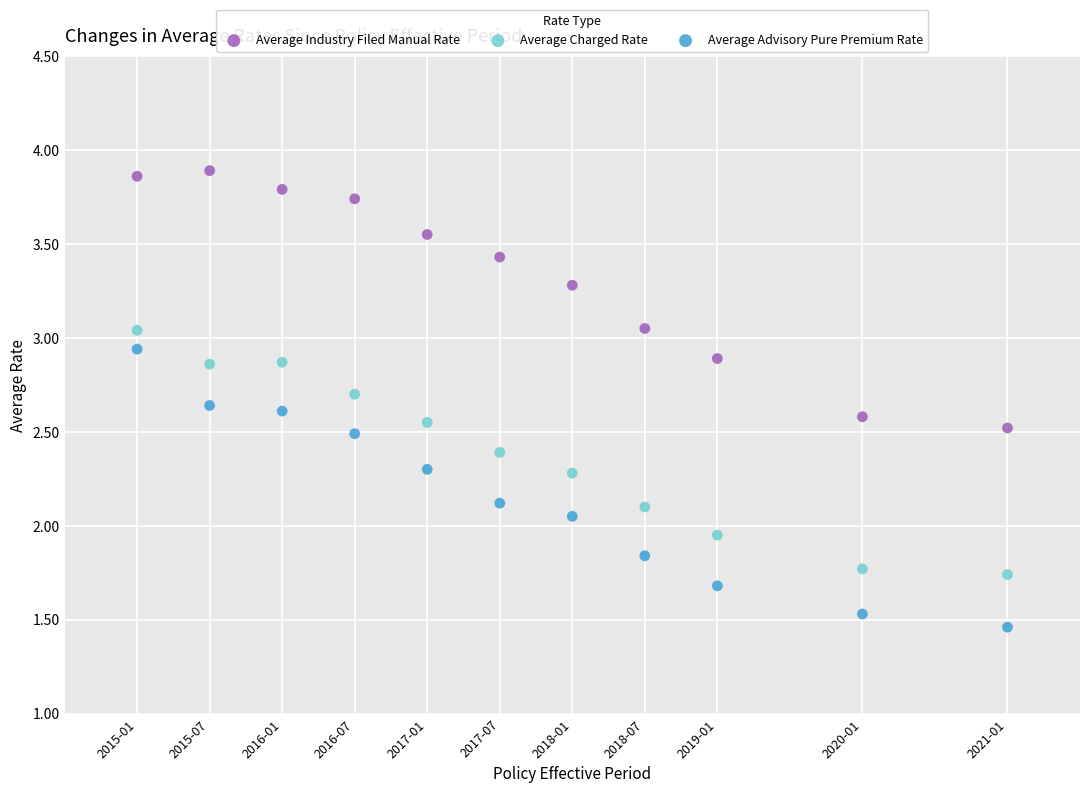

Which series has the largest Y range (max minus min)?

Average Advisory Pure Premium Rate